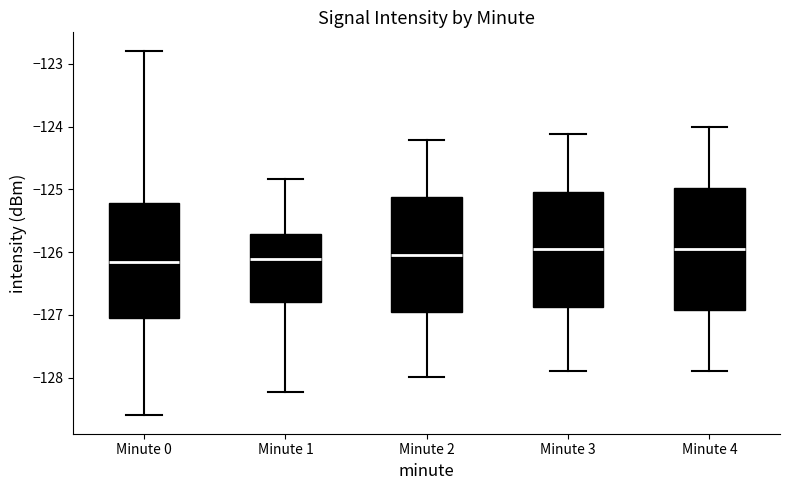

Where is the lower edge of the box for Minute 0 on the y-axis? The values are not printed on the chart, so give them approximately, as read against the axis.

-127.1